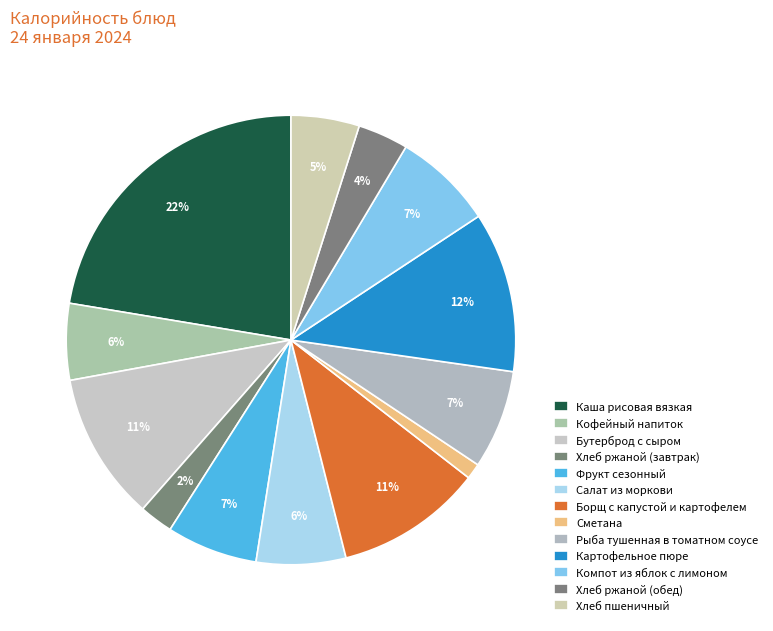

Count the number of slices in the pie.

13